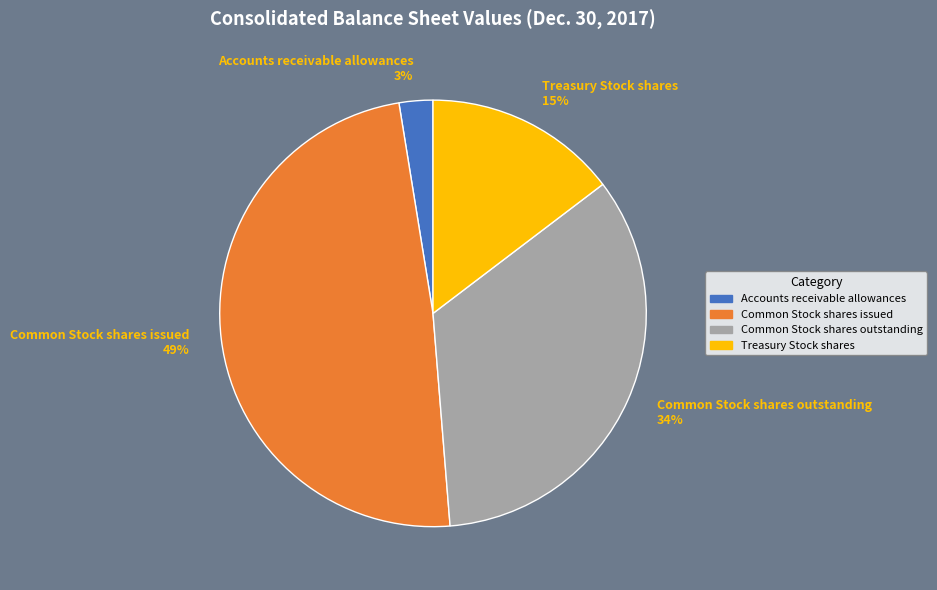

To the nearest percent, what portion does Common Stock shares outstanding represent?

34%